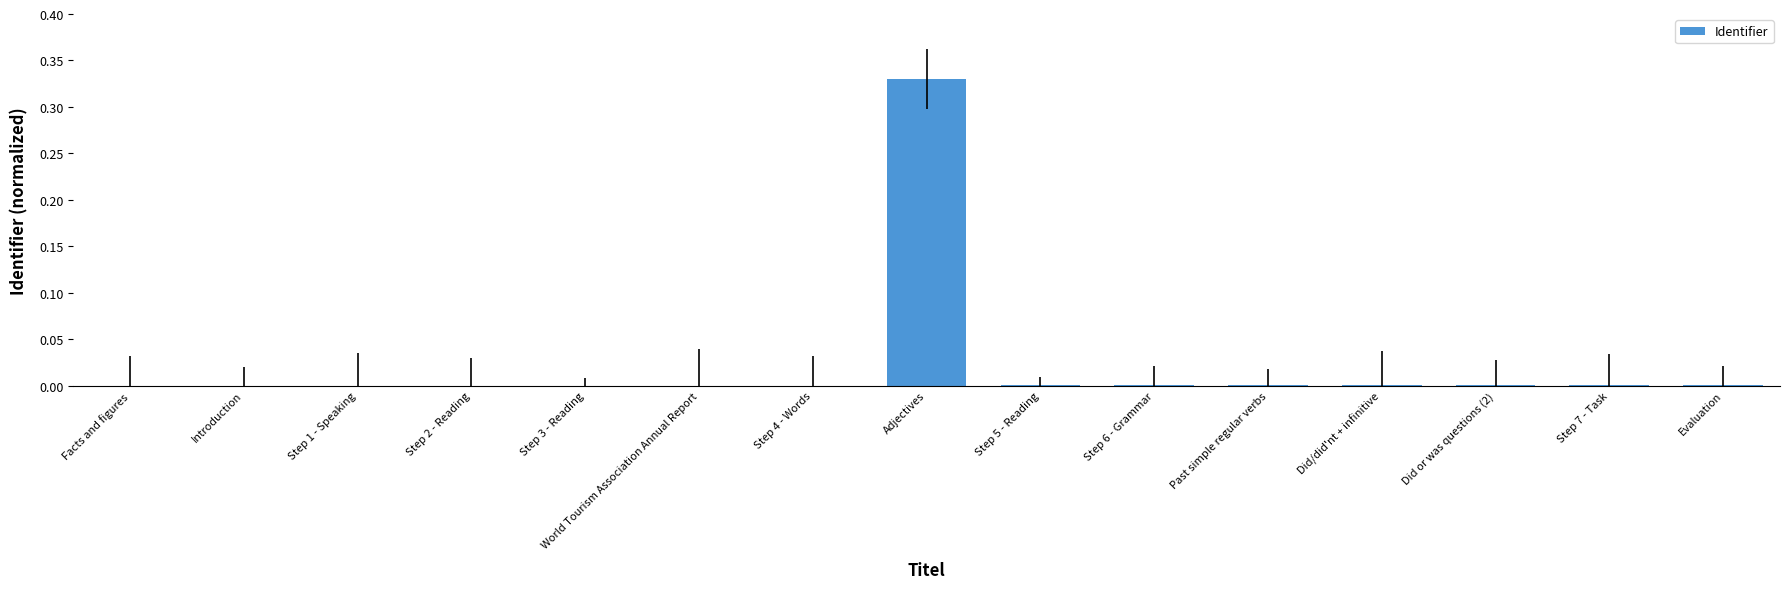

The chart shows a value of -0.2 at Facts and figures. True or false?

False